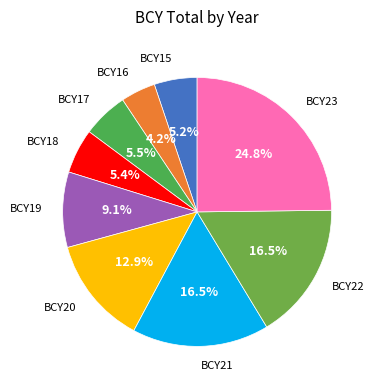

What percentage is the BCY18 slice, to the nearest percent?

5%